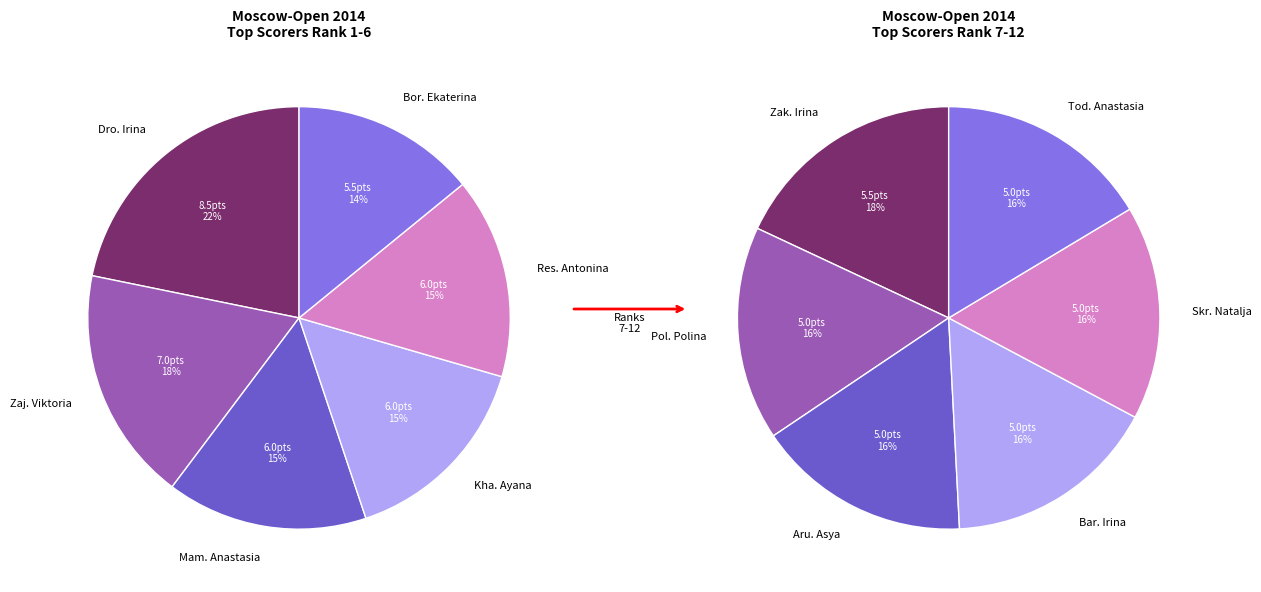

Do Skrjabina Natalja and Resmyatova Antonina together represent more than half of the pie?

No